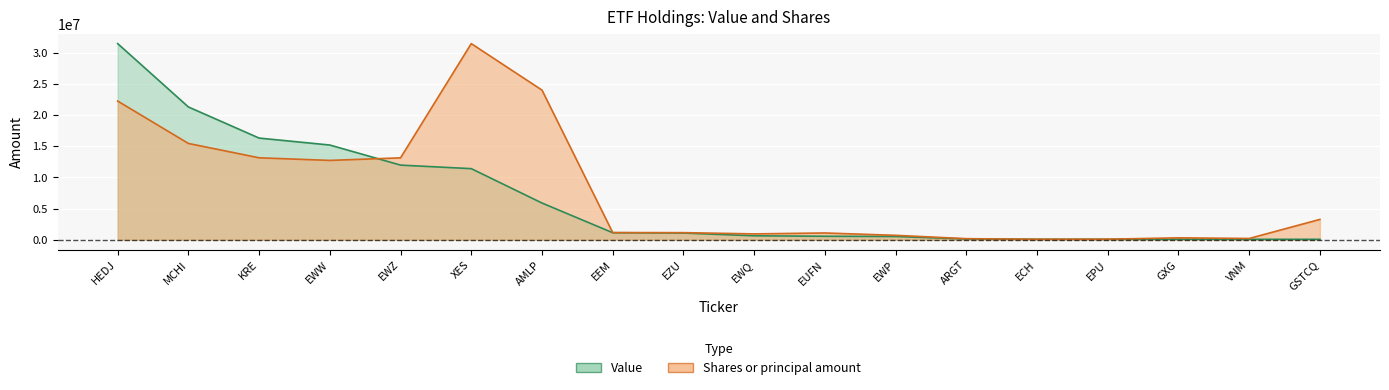

The Value series shows 749114.7 at EWP. True or false?

False